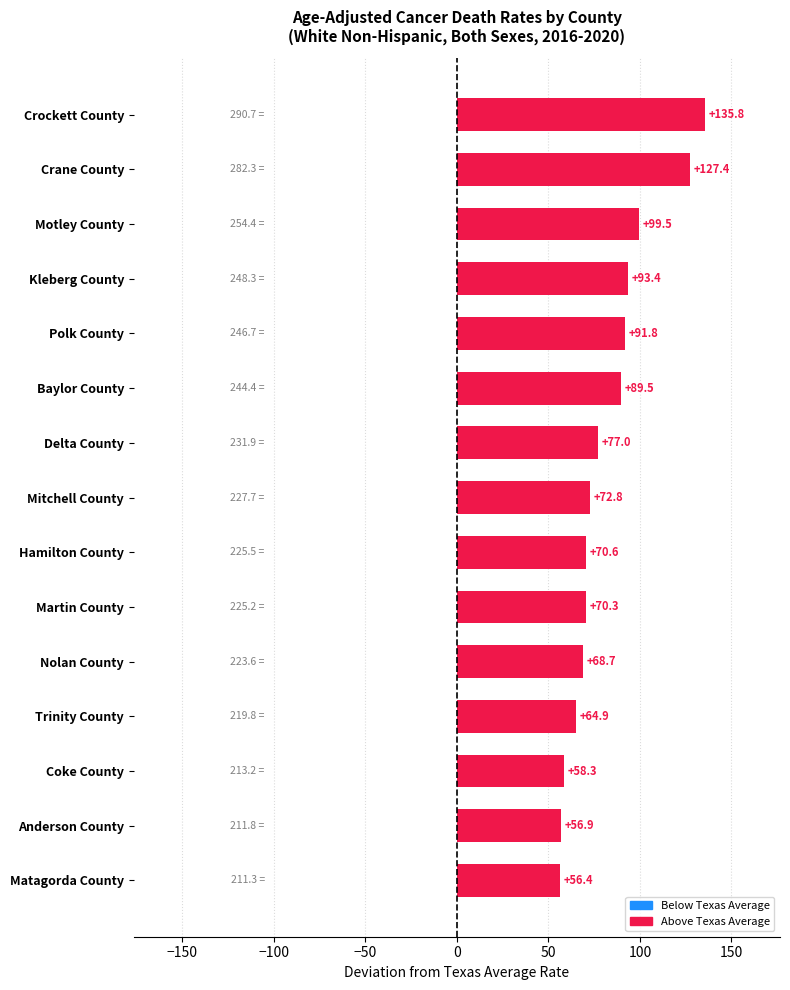

Which has a higher value, Crane County or Coke County?

Crane County